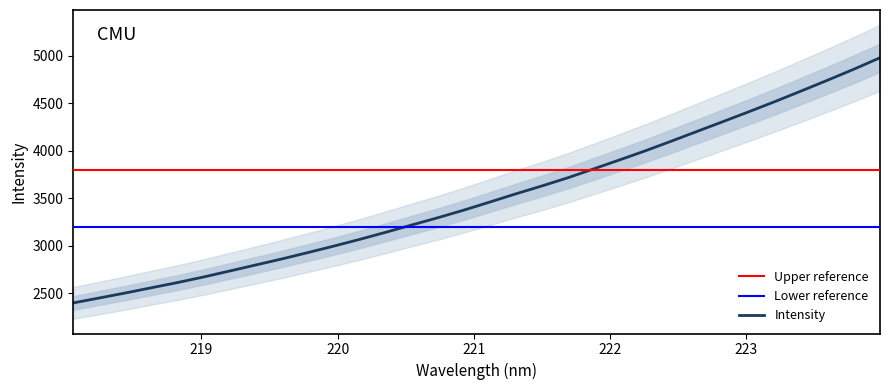

What is the lowest value of the Intensity series?

2395.7